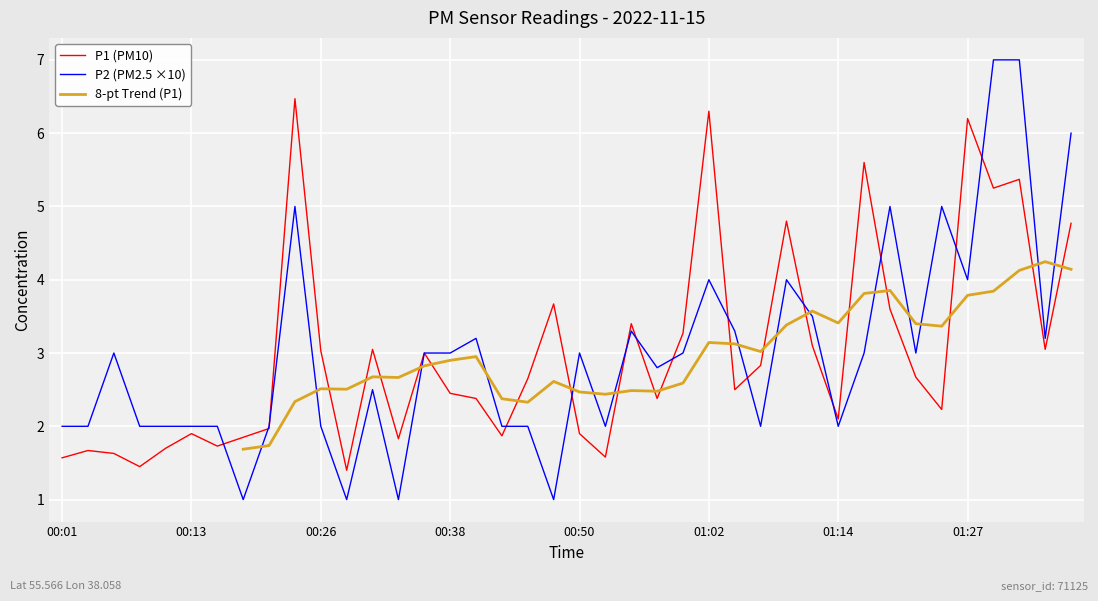

Reading left to right, transcribe all the data shown in this chart.

P1: 1.6	1.7	1.6	1.4	1.7	1.9	1.7	1.9	2.0	6.5	3.0	1.4	3.0	1.8	3.0	2.5	2.4	1.9	2.6	3.7	1.9	1.6	3.4	2.4	3.3	6.3	2.5	2.8	4.8	3.1	2.1	5.6	3.6	2.7	2.2	6.2	5.2	5.4	3.0	4.8
P2: 2.0	2.0	3.0	2.0	2.0	2.0	2.0	1.0	2.0	5.0	2.0	1.0	2.5	1.0	3.0	3.0	3.2	2.0	2.0	1.0	3.0	2.0	3.3	2.8	3.0	4.0	3.3	2.0	4.0	3.5	2.0	3.0	5.0	3.0	5.0	4.0	7.0	7.0	3.2	6.0